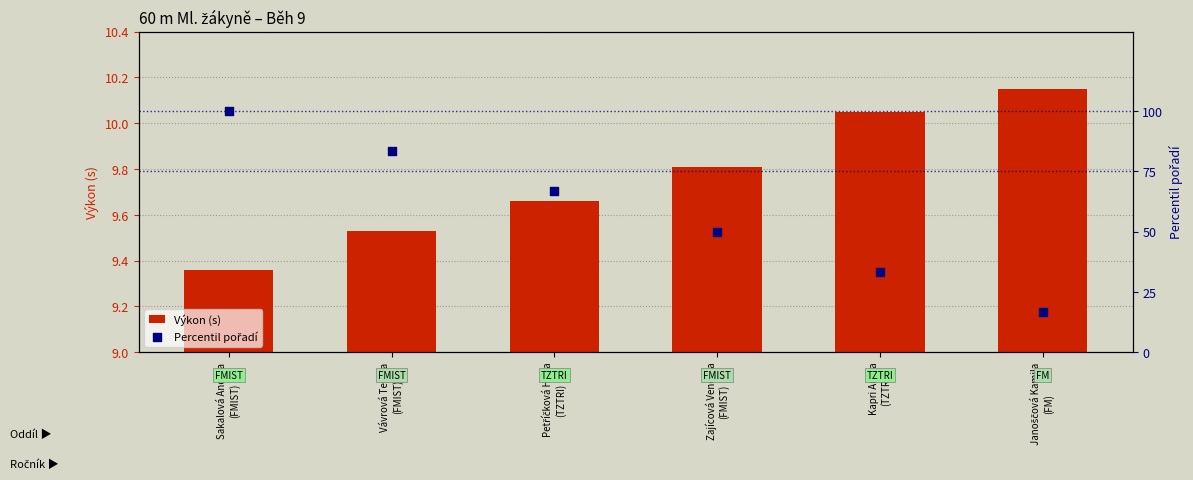

Which series has the largest total across all categories?

Percentil pořadí